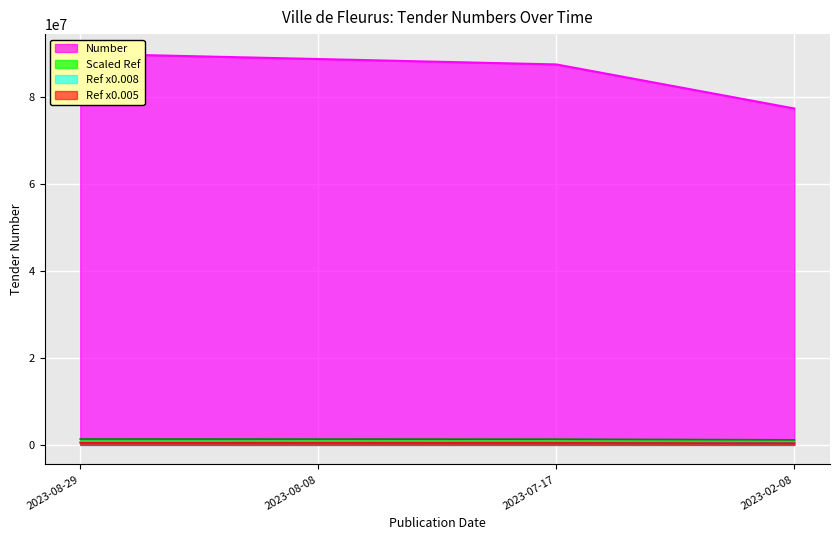

Rank the categories by value from lowest to highest.

2023-02-08, 2023-07-17, 2023-08-08, 2023-08-29